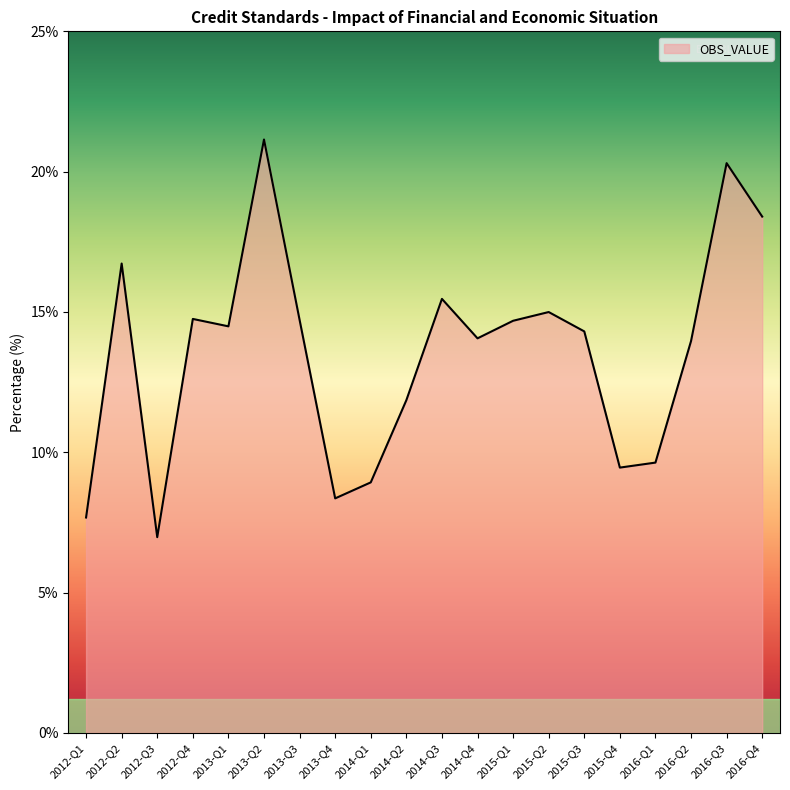

What position from the right is 2013-Q3?

14